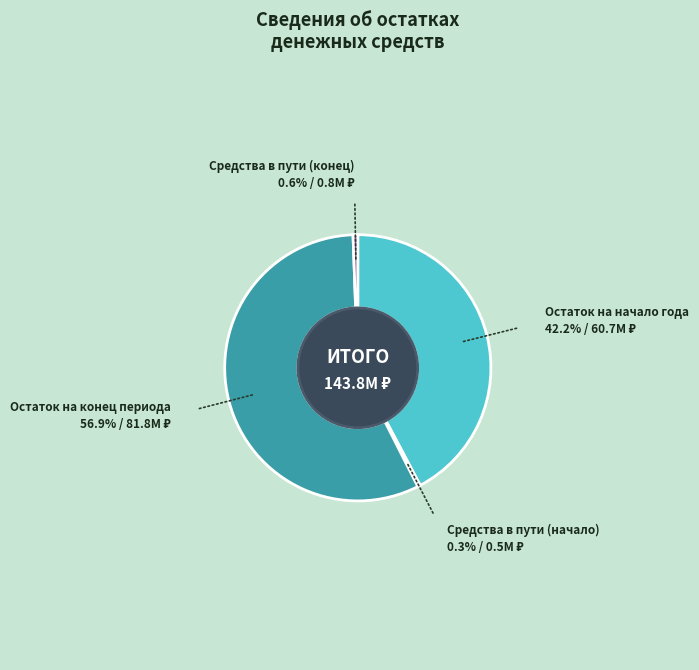

Which has a higher value, Остаток на конец периода or Средства в пути (начало)?

Остаток на конец периода